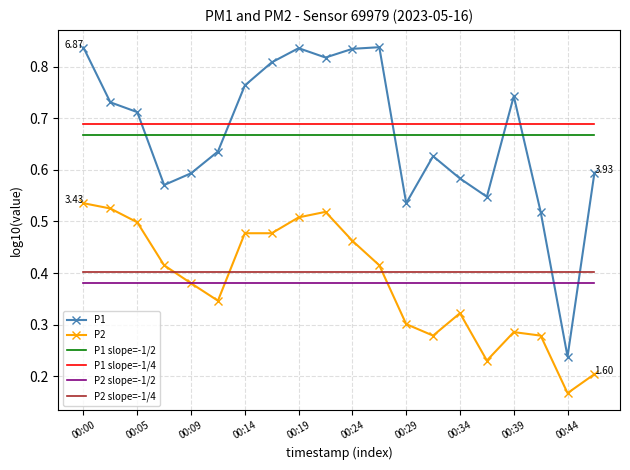

True or false: P1 slope=-1/2 and P2 slope=-1/4 cross at least once.

False